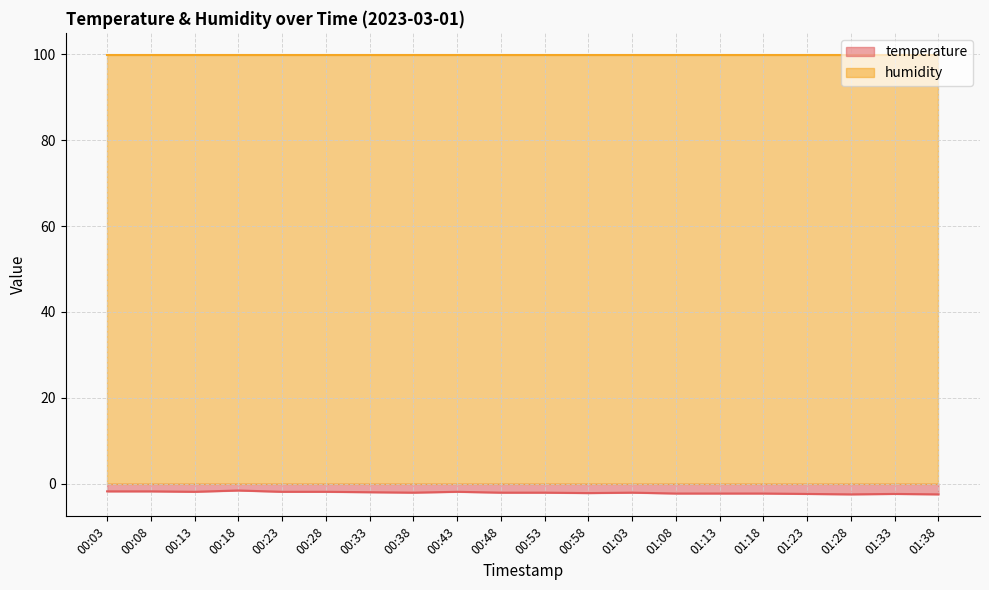

Where does the data first go above -2?

00:03